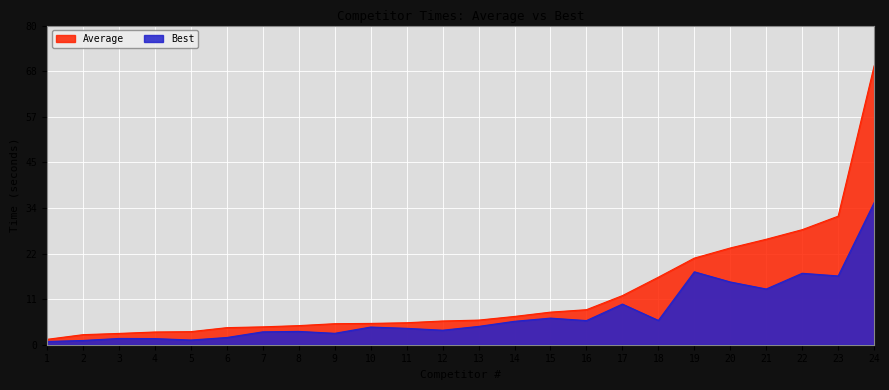

At how many categories does at least one series exceed 64?

1